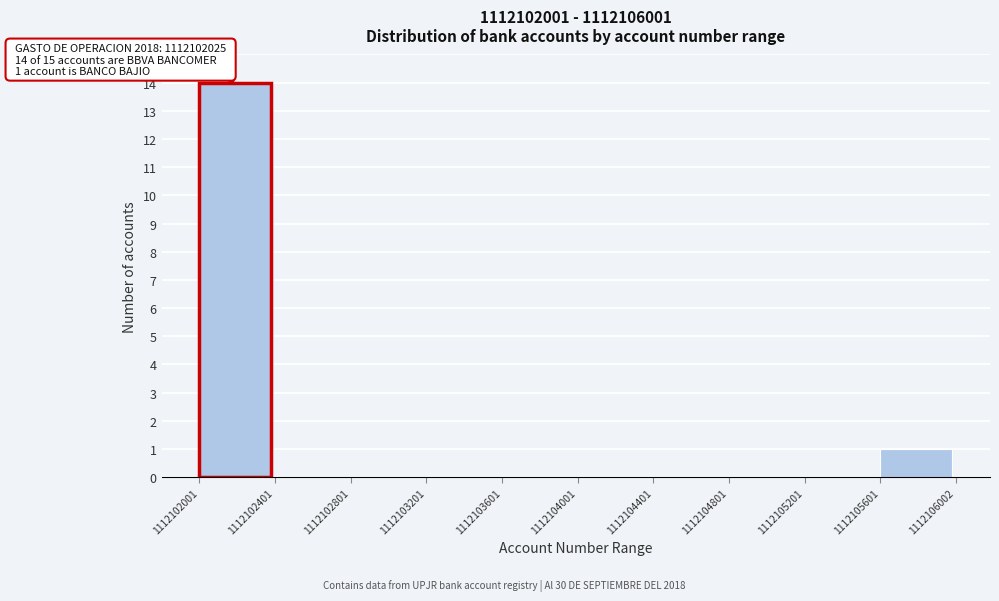

Which range on the x-axis has the tallest bar?

1112102001 to 1112102401